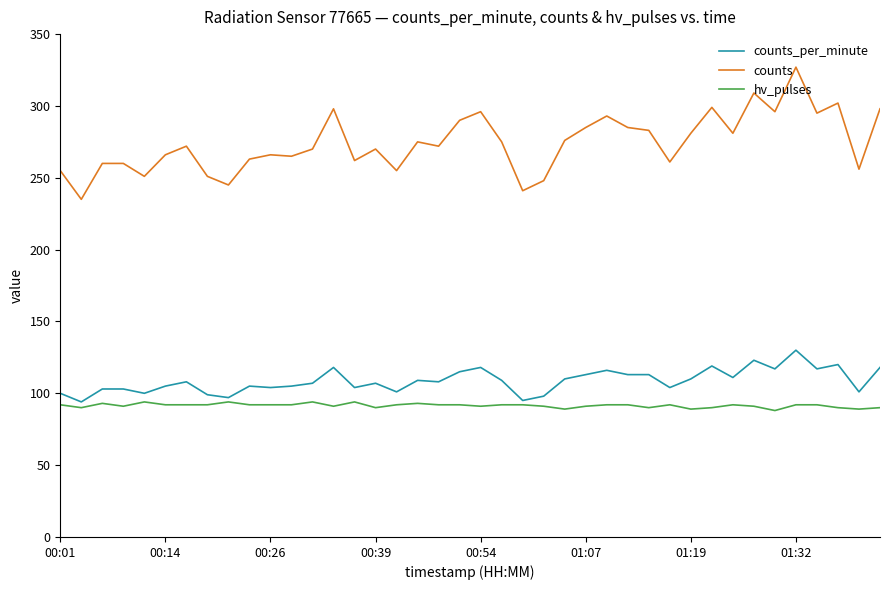

Which series has the largest range (max minus min)?

counts